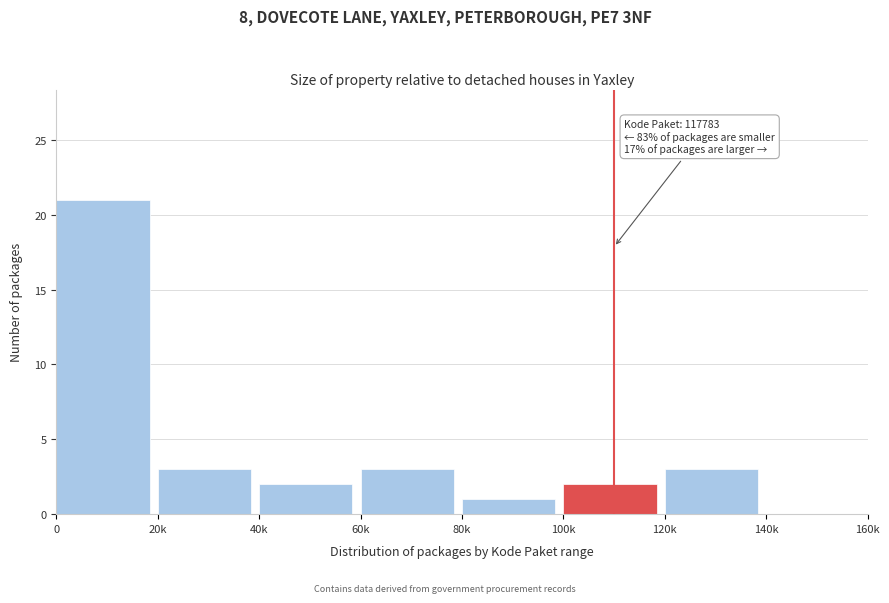

Reading left to right, extract all data points from this chart.

0=21	20k=3	40k=2	60k=3	80k=1	100k=2	120k=3	140k=0